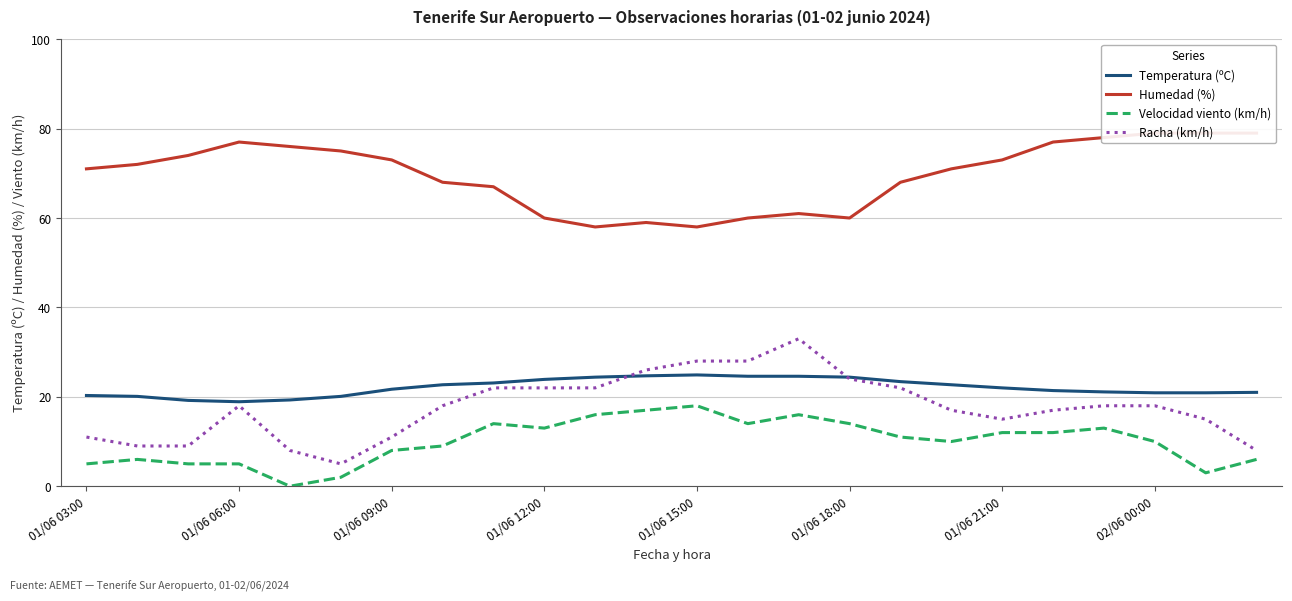

True or false: Velocidad viento (km/h) and Temperatura (ºC) intersect in this chart.

False